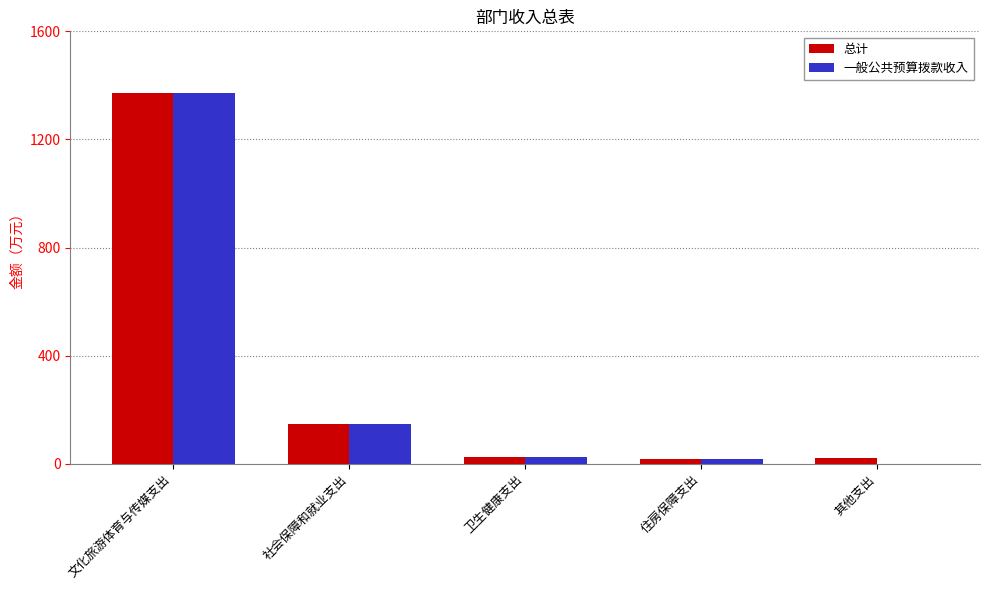

What is the sum of all 总计 values?

1582.4